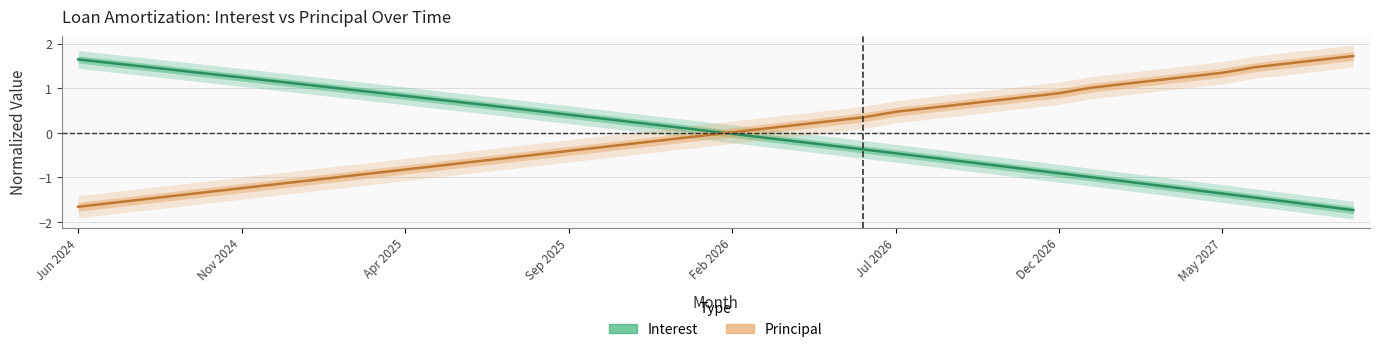

List the labels in order of Interest value, smallest first.

Sep 2027, Aug 2027, Jul 2027, Jun 2027, May 2027, Apr 2027, Mar 2027, Feb 2027, Jan 2027, Dec 2026, Nov 2026, Oct 2026, Sep 2026, Aug 2026, Jul 2026, Jun 2026, May 2026, Apr 2026, Mar 2026, Feb 2026, Jan 2026, Dec 2025, Nov 2025, Oct 2025, Sep 2025, Aug 2025, Jul 2025, Jun 2025, May 2025, Apr 2025, Mar 2025, Feb 2025, Jan 2025, Dec 2024, Nov 2024, Oct 2024, Sep 2024, Aug 2024, Jul 2024, Jun 2024